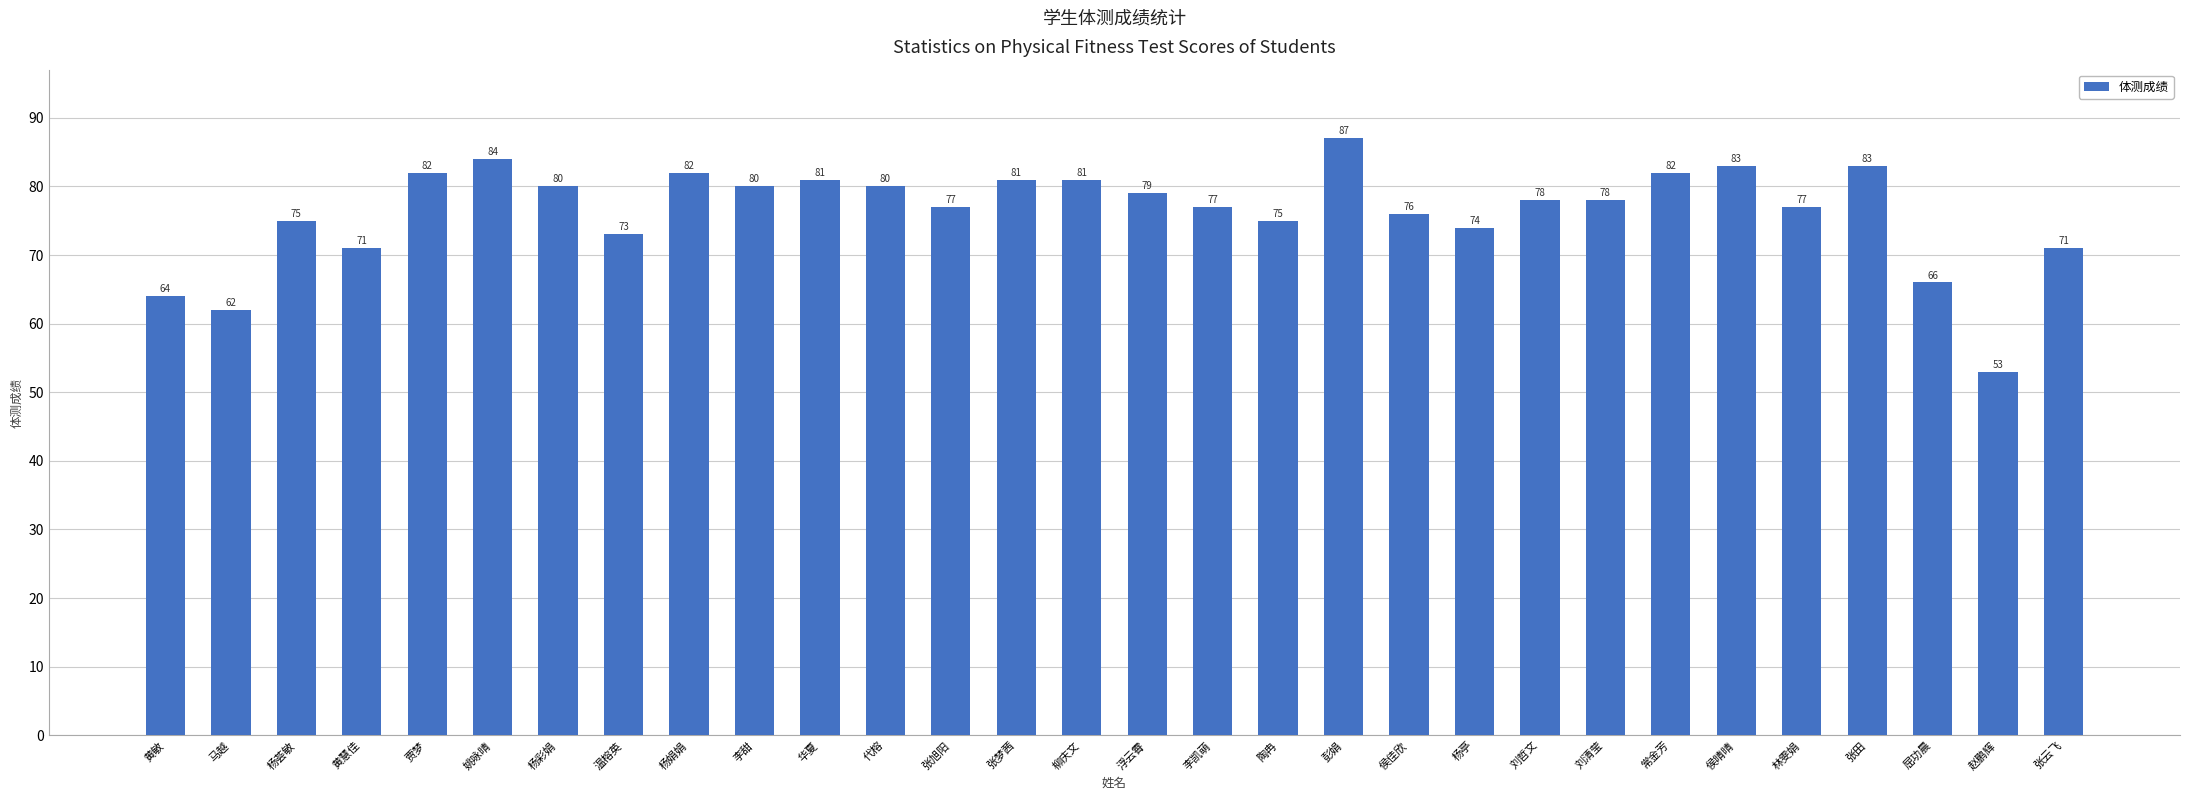

Reading right to left, extract all data points from this chart.

张云飞=71	赵鹏辉=53	屈功晨=66	张田=83	林雯娟=77	侯晴晴=83	常金芳=82	刘清莹=78	刘哲文=78	杨亭=74	侯佳欣=76	彭娟=87	陶冉=75	李凯萌=77	浮云霄=79	柳庆文=81	张梦茜=81	张旭阳=77	代榕=80	华夏=81	李甜=80	杨娟娟=82	温榕英=73	杨彩娟=80	姚咏晴=84	贾梦=82	黄慧佳=71	杨荟敏=75	马越=62	黄敏=64